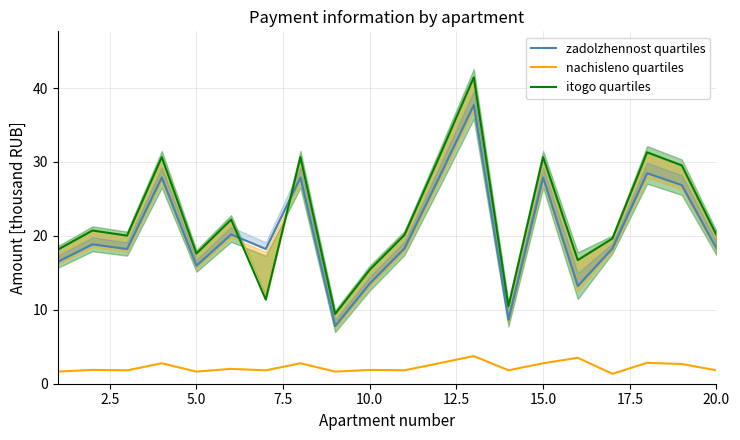

How many data points does each series have?

20